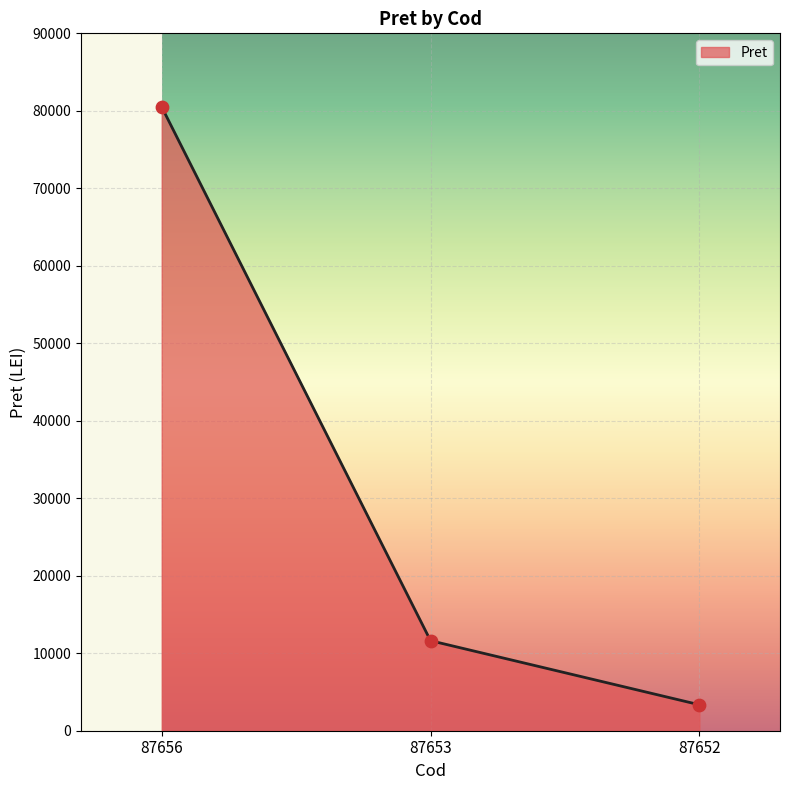

Approximately how many times larger is the value at 87653 compared to 87652?

3.5